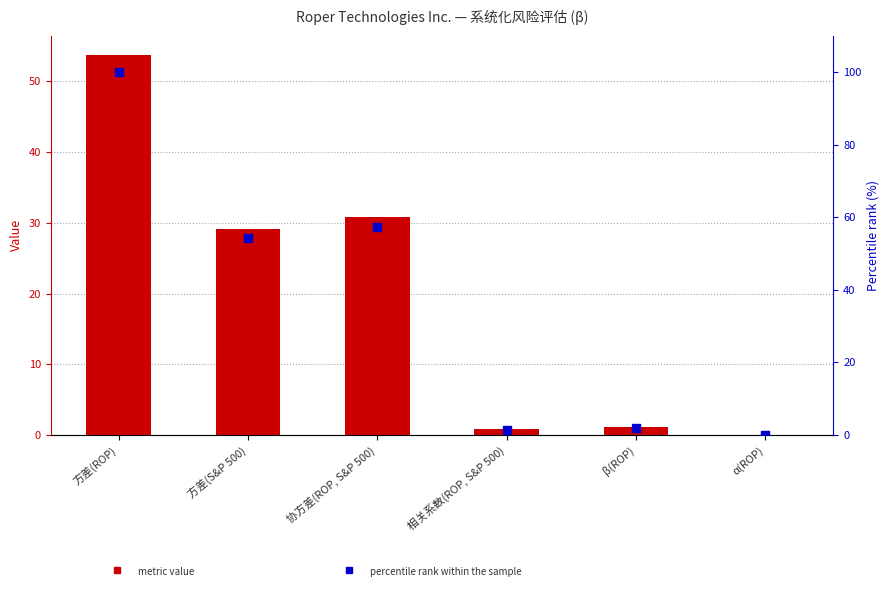

At how many categories does at least one series exceed 29?

3